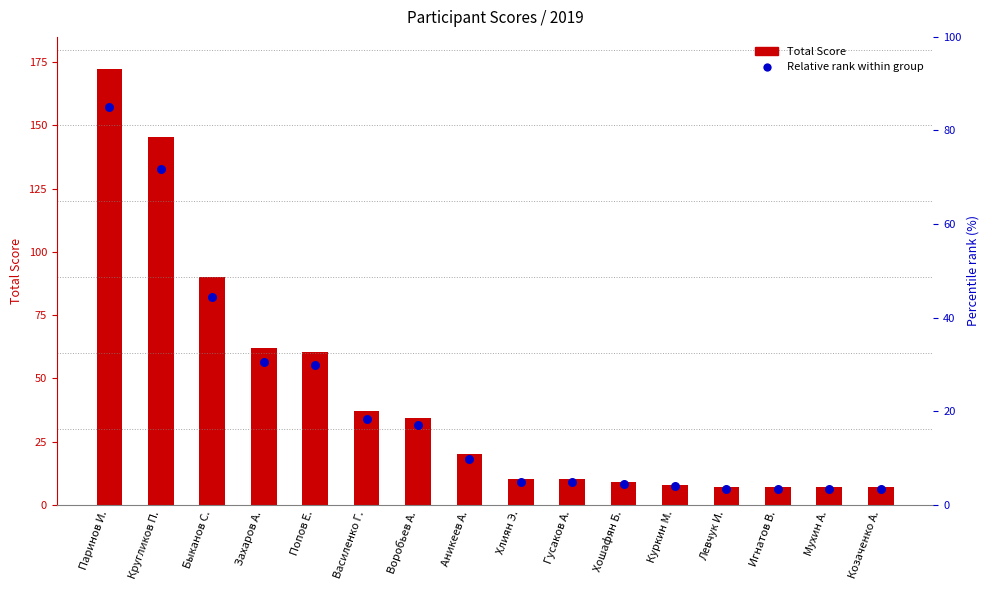

At which category is the sum across all series the highest?

Паринов И.